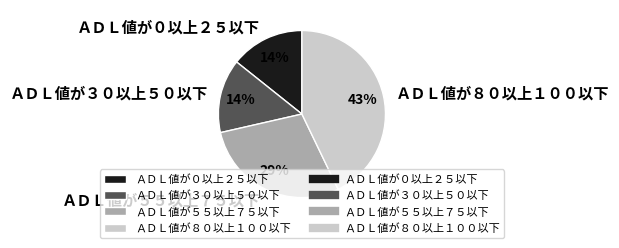

Which has a higher value, ＡＤＬ値が３０以上５０以下 or ＡＤＬ値が５５以上７５以下?

ＡＤＬ値が５５以上７５以下